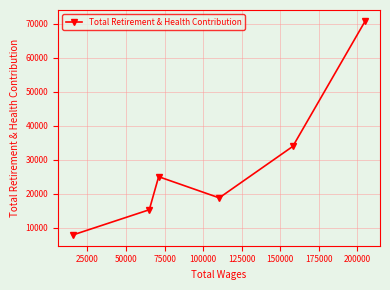

What is the greatest value displayed?

70954